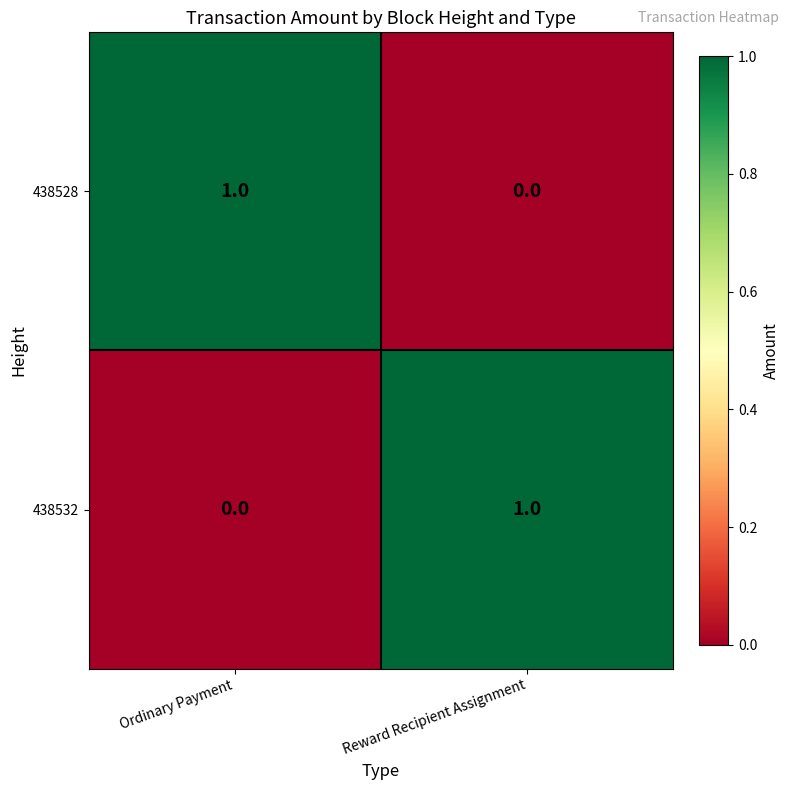

At which label is 438528 closest to 0?

Reward Recipient Assignment